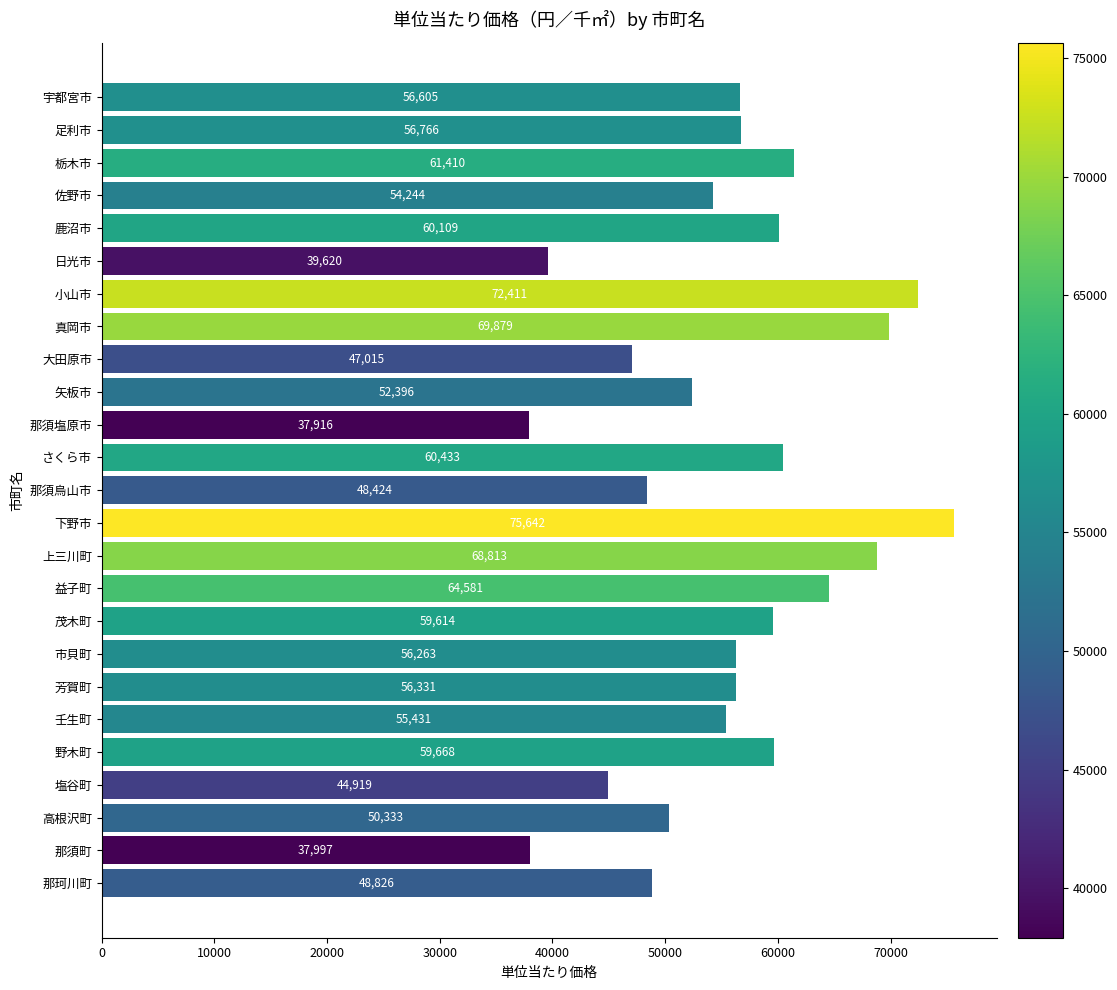

Is it true that the value at 下野市 is 75642?

True